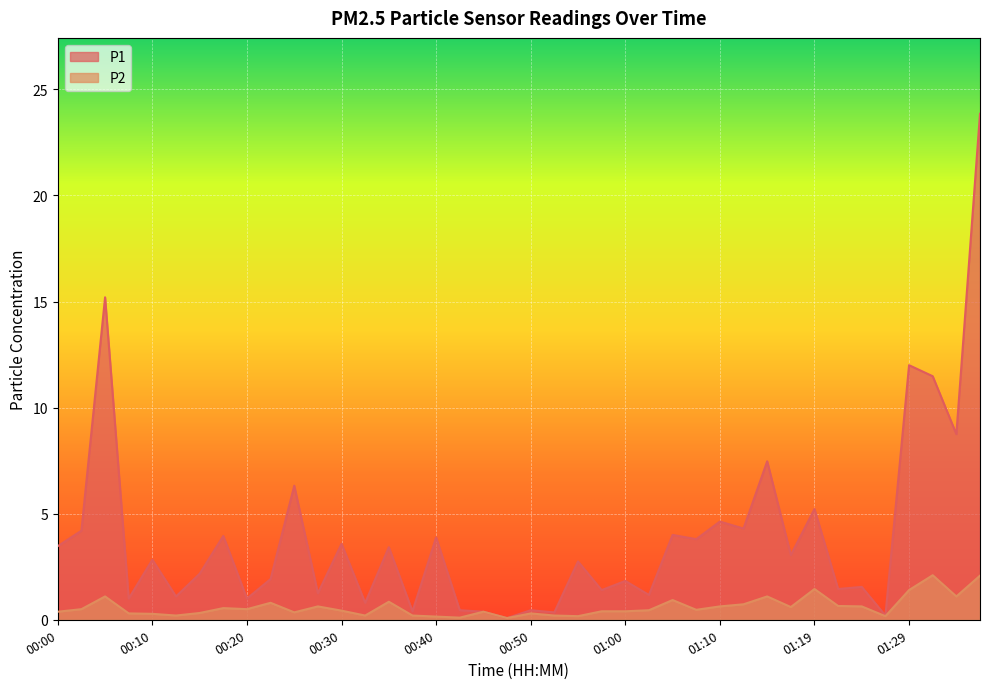

How many categories are shown in the chart?

40